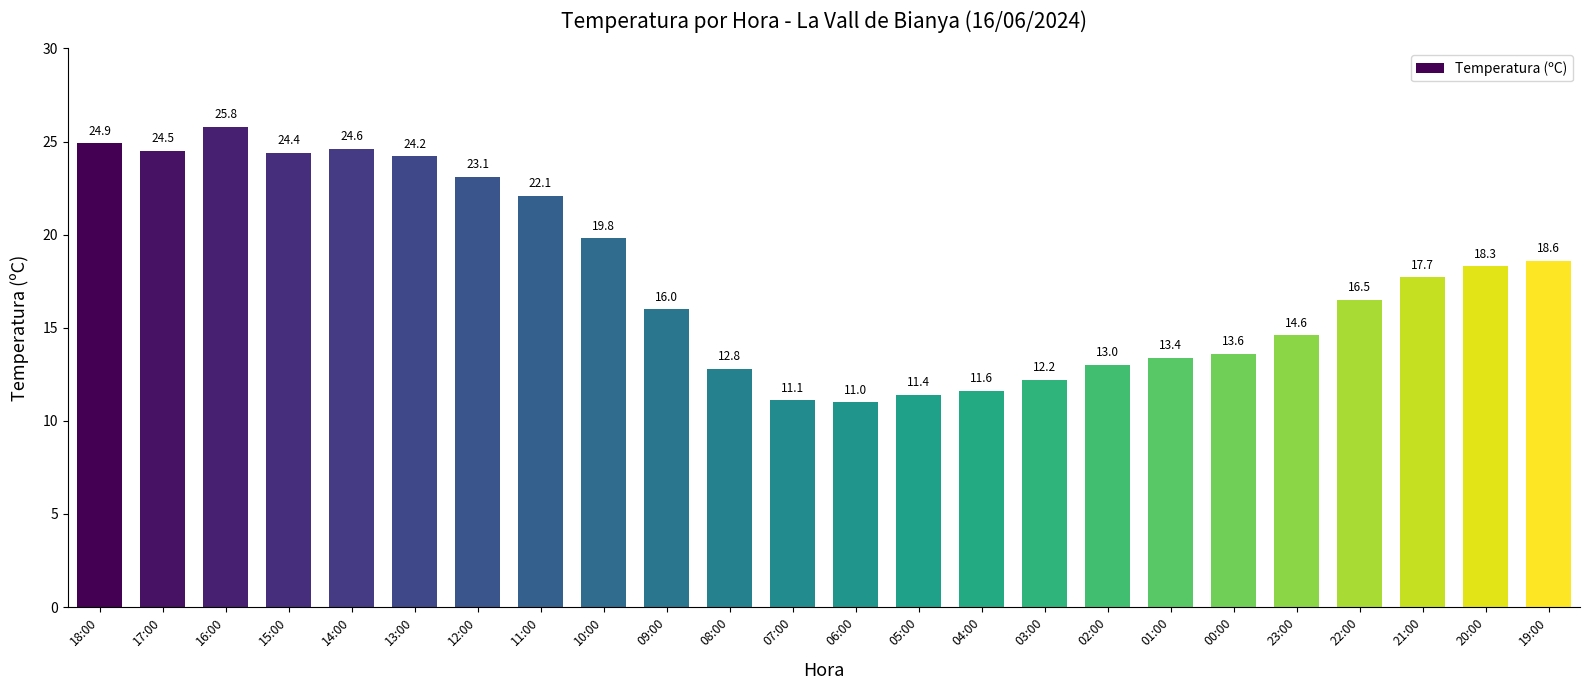

What is the difference between the values at 20:00 and 21:00?

0.6